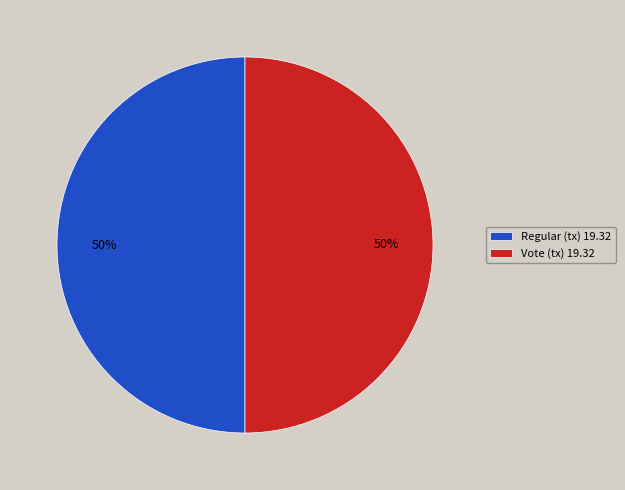

True or false: Vote (tx) 19.32 accounts for 38% of the total.

False